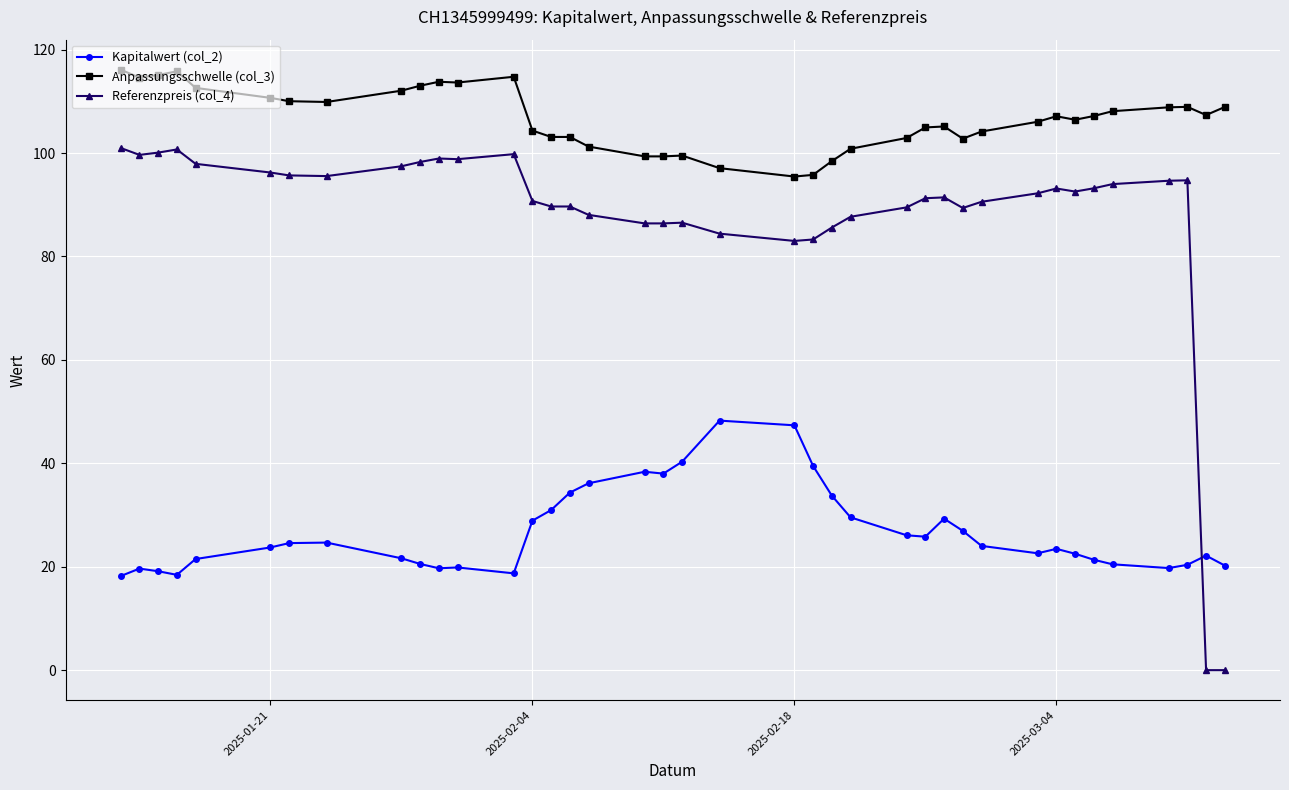

Does the chart display data point markers on the line(s)?

Yes